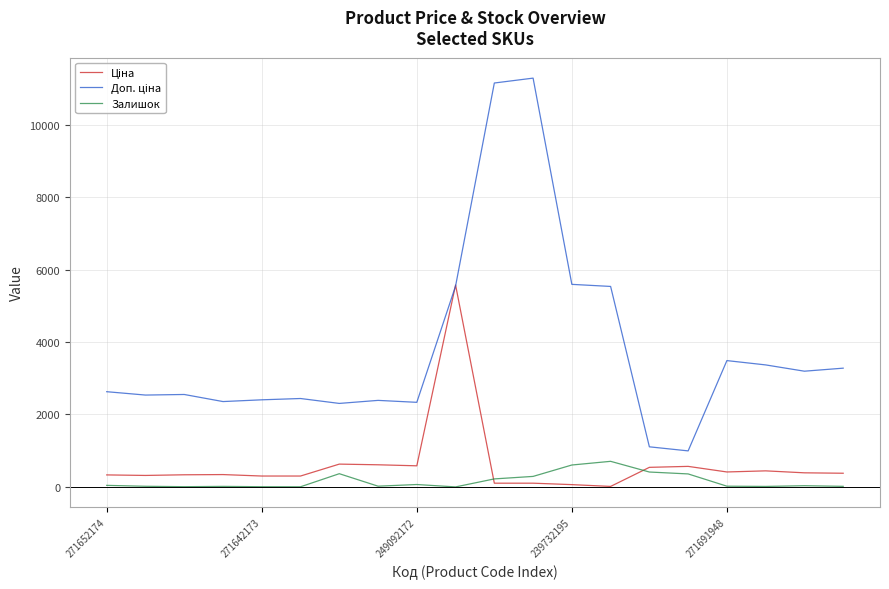

What is the greatest value displayed?

11283.7